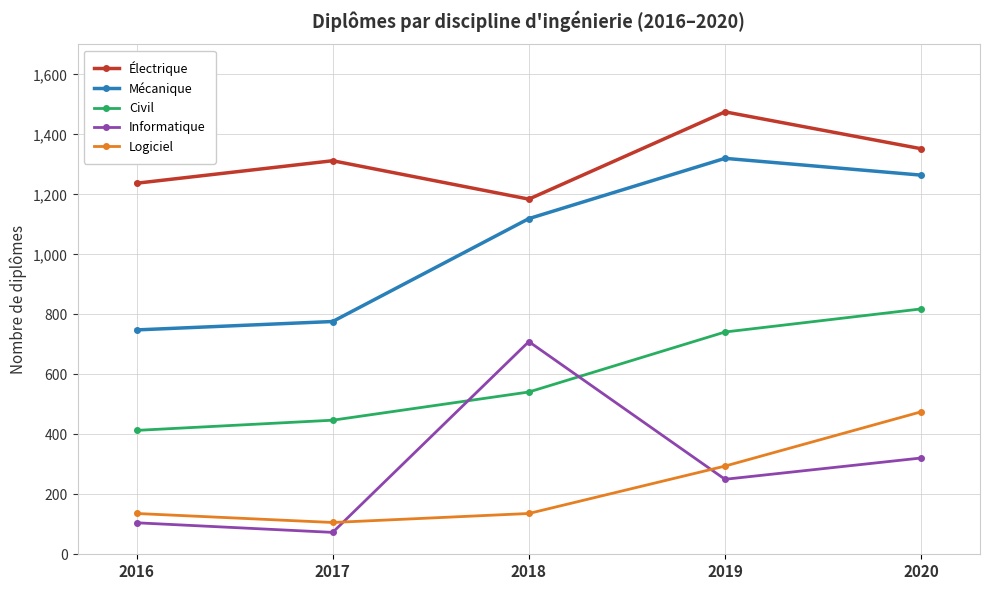

How many lines are shown in the chart?

5